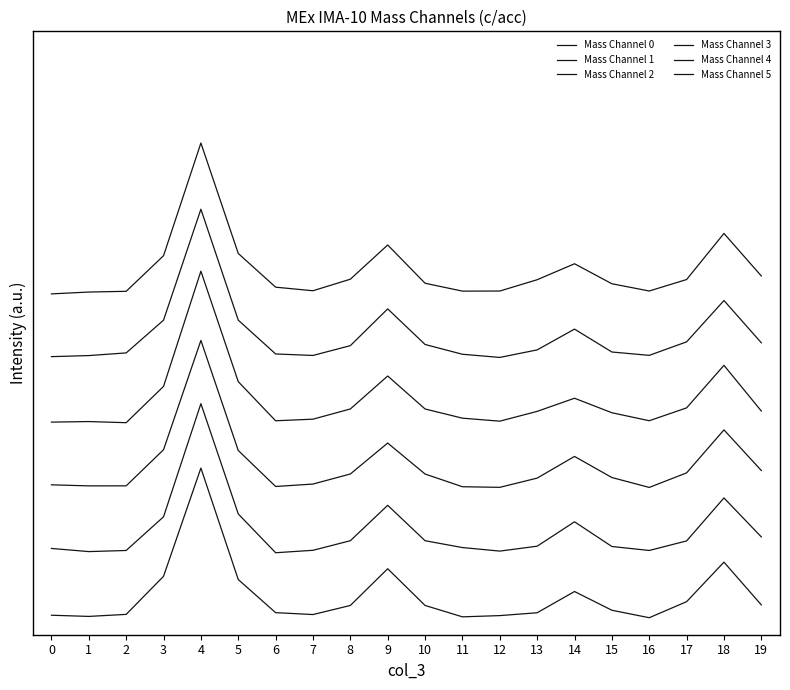

Does the chart have visible grid lines?

No